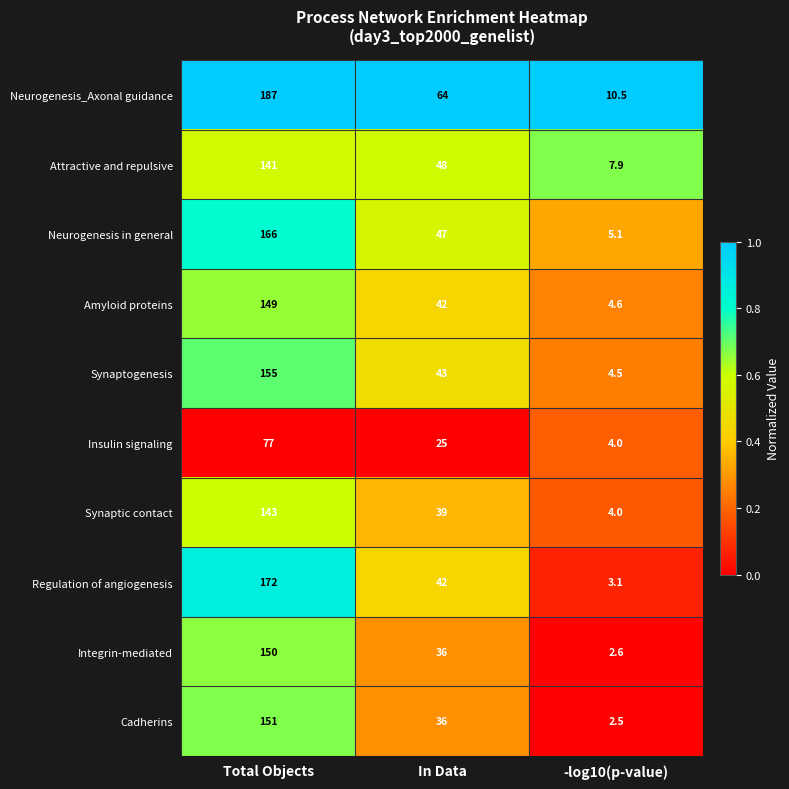

Reading right to left, list all the values displayed in this chart.

Neurogenesis_Axonal guidance: 10.5	64.0	187.0
Attractive and repulsive: 7.9	48.0	141.0
Neurogenesis in general: 5.1	47.0	166.0
Amyloid proteins: 4.6	42.0	149.0
Synaptogenesis: 4.5	43.0	155.0
Insulin signaling: 4.0	25.0	77.0
Synaptic contact: 4.0	39.0	143.0
Regulation of angiogenesis: 3.1	42.0	172.0
Integrin-mediated: 2.6	36.0	150.0
Cadherins: 2.5	36.0	151.0